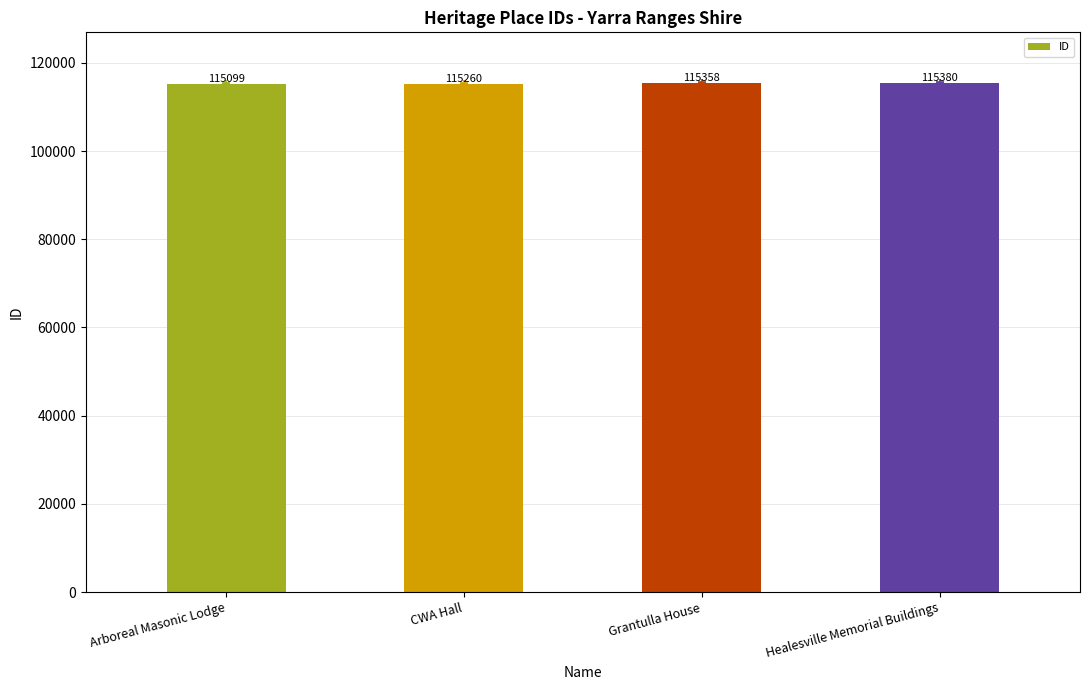

List the labels in order of value, largest first.

Healesville Memorial Buildings, Grantulla House, CWA Hall, Arboreal Masonic Lodge